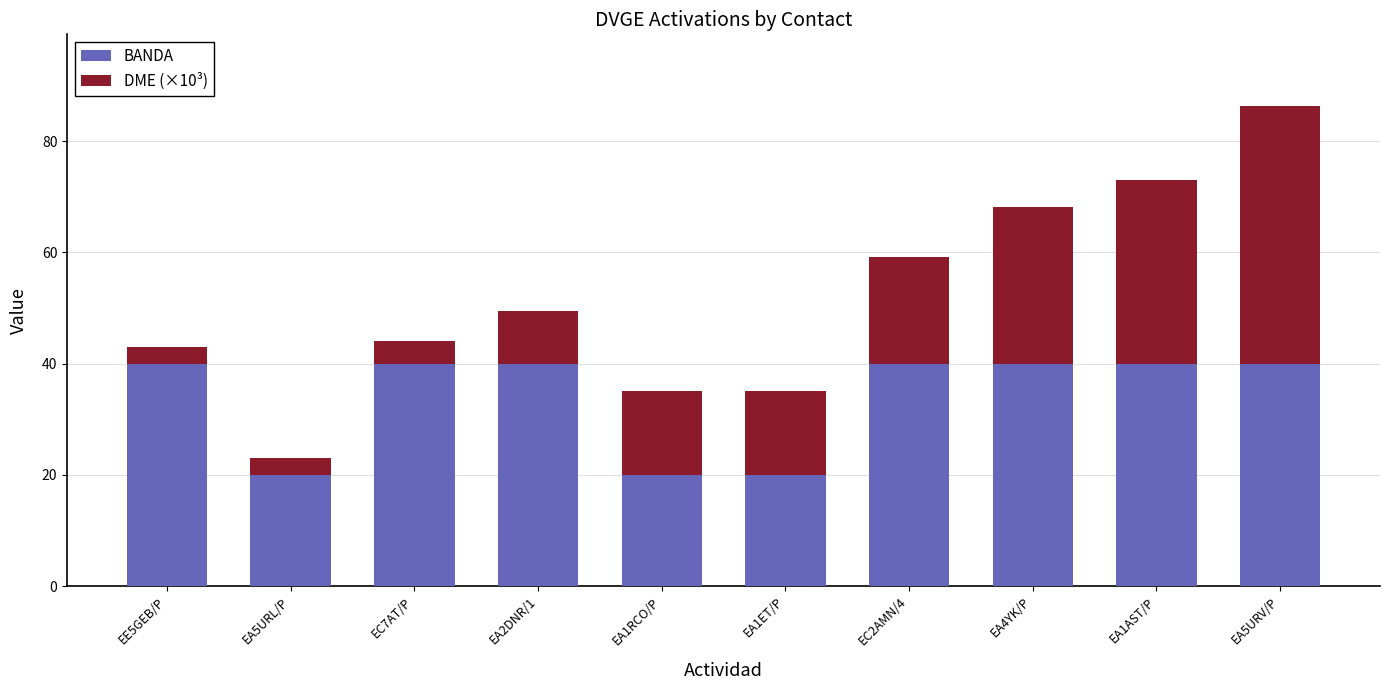

What value does the BANDA series have at EA2DNR/1?

40.0